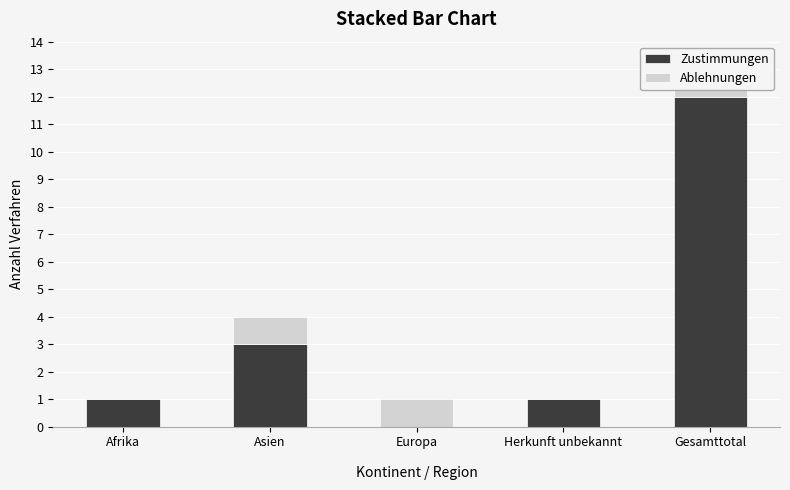

Reading left to right, list all the values displayed in this chart.

Zustimmungen: 1	3	0	1	12
Ablehnungen: 0	1	1	0	1